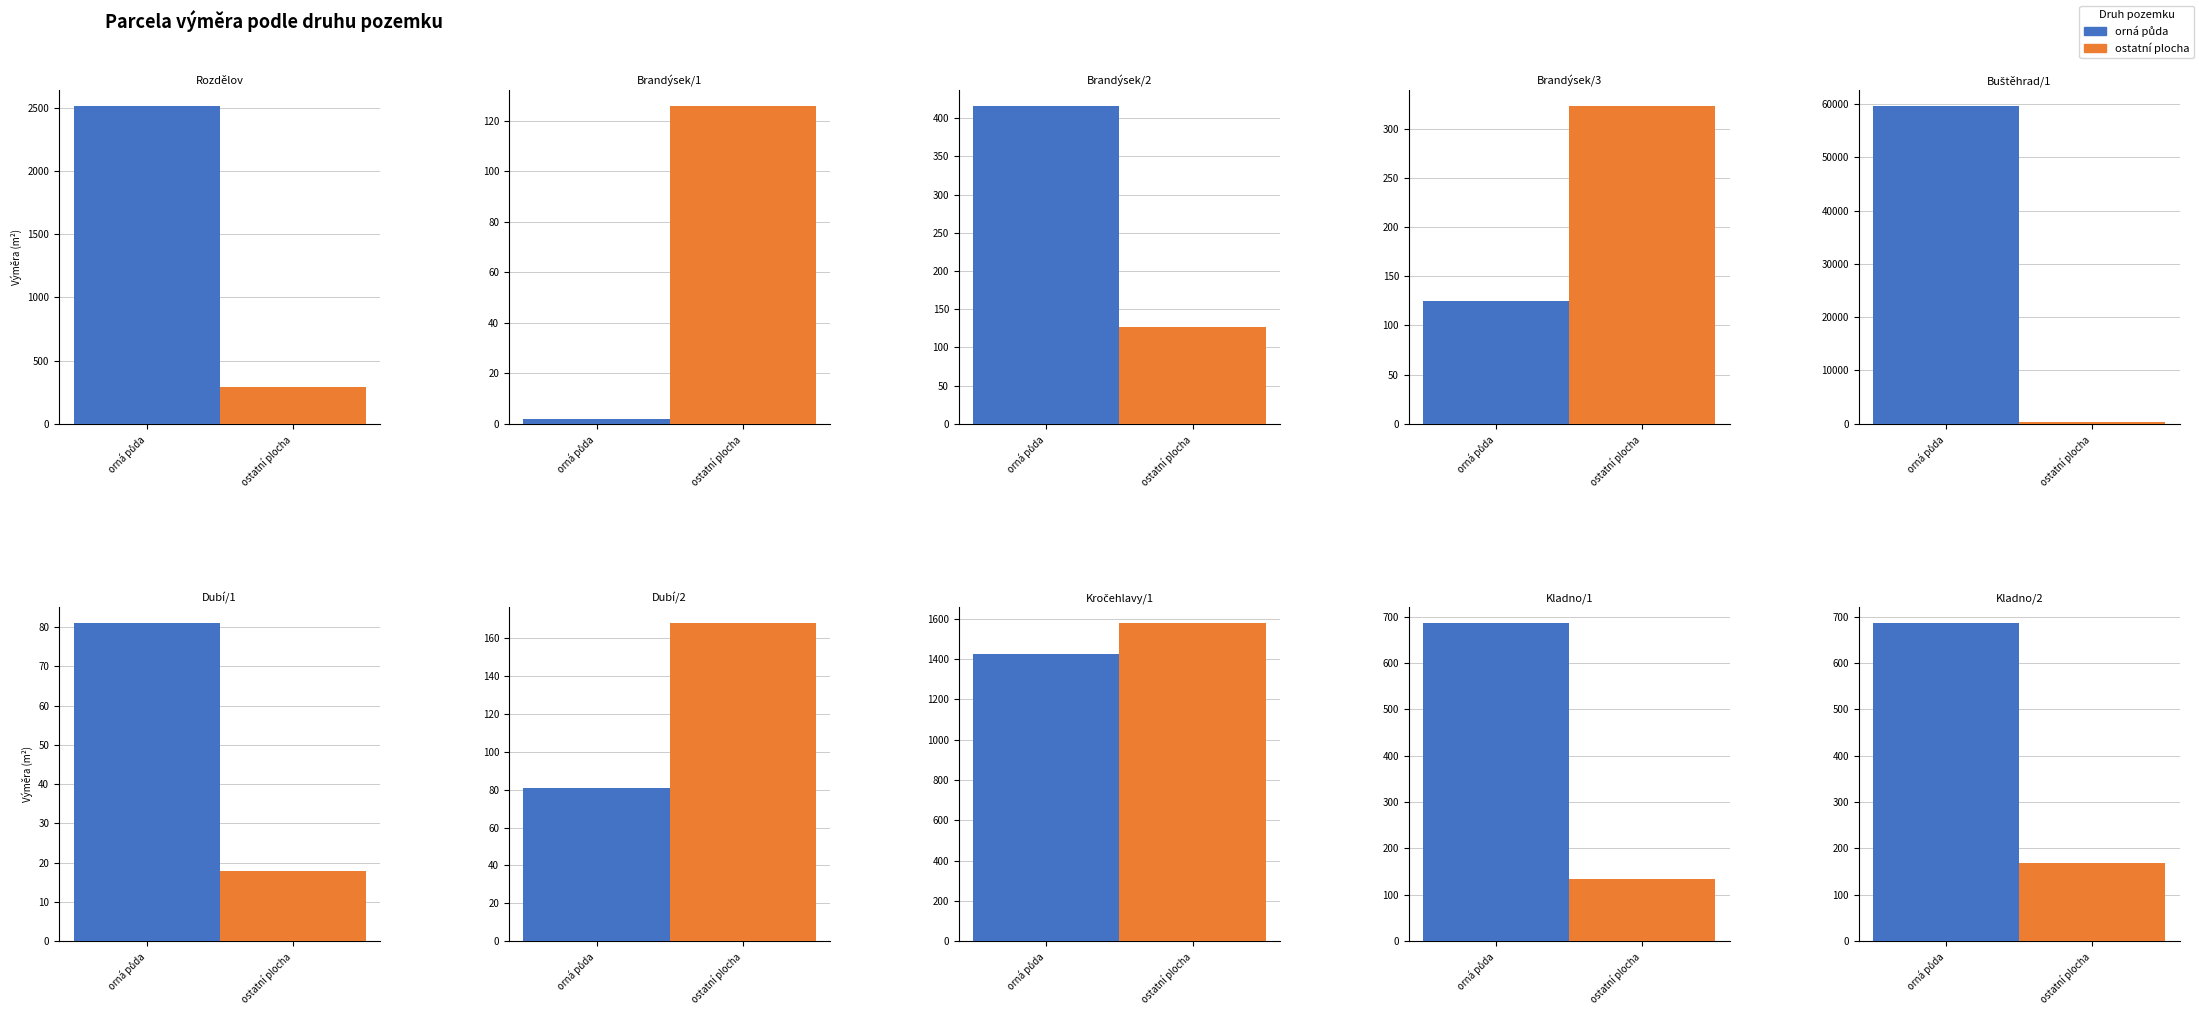

What is the difference between the highest and lowest values at Brandýsek/3?

198